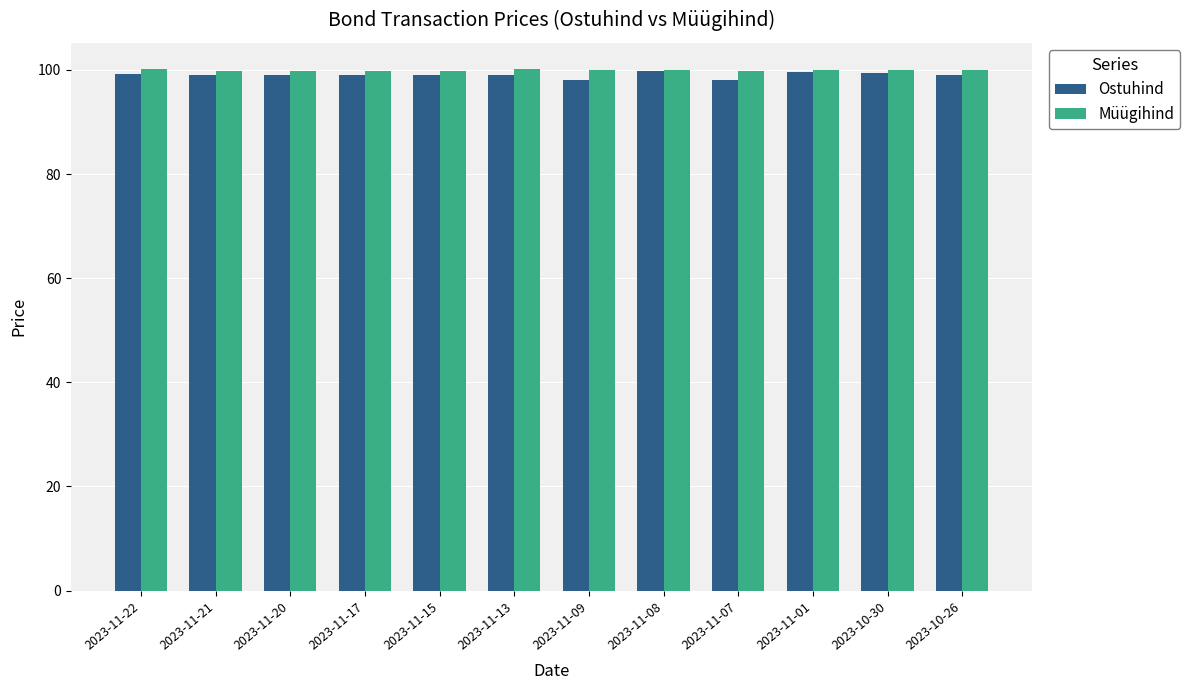

Which series has the widest spread of values?

Ostuhind